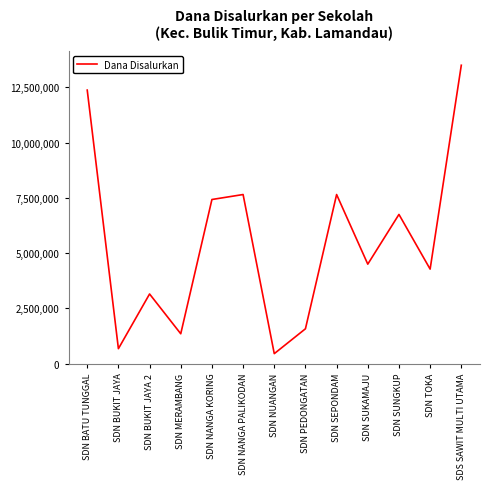

What is the greatest value displayed?

13500000